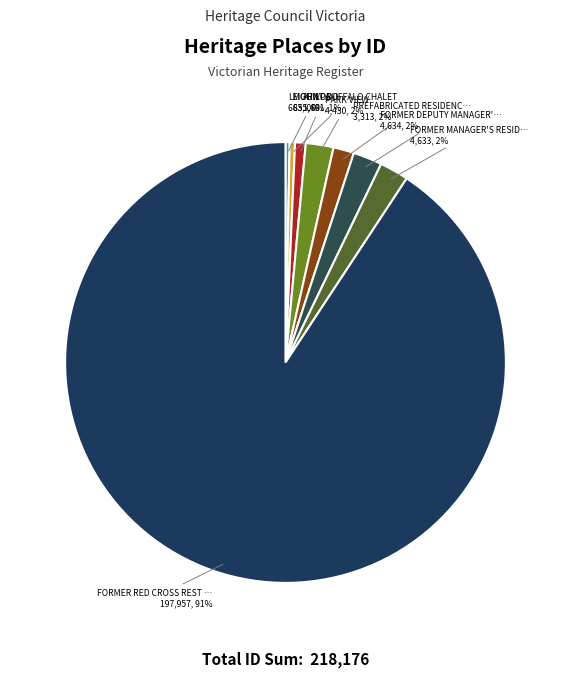

How many segments does this pie chart have?

8